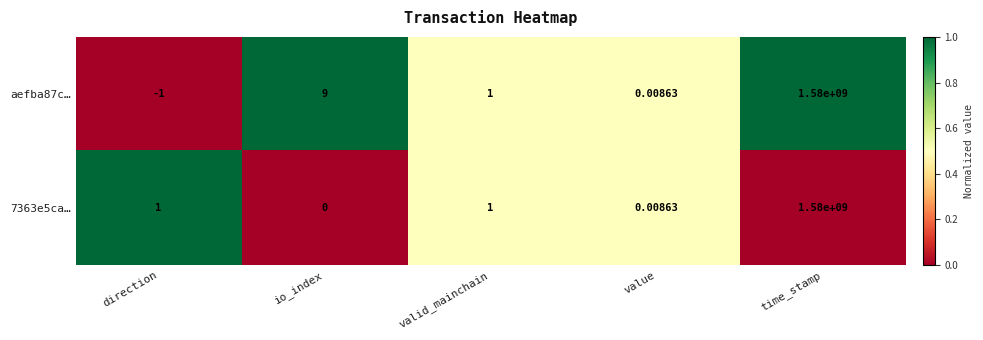

How many series are shown in this chart?

2